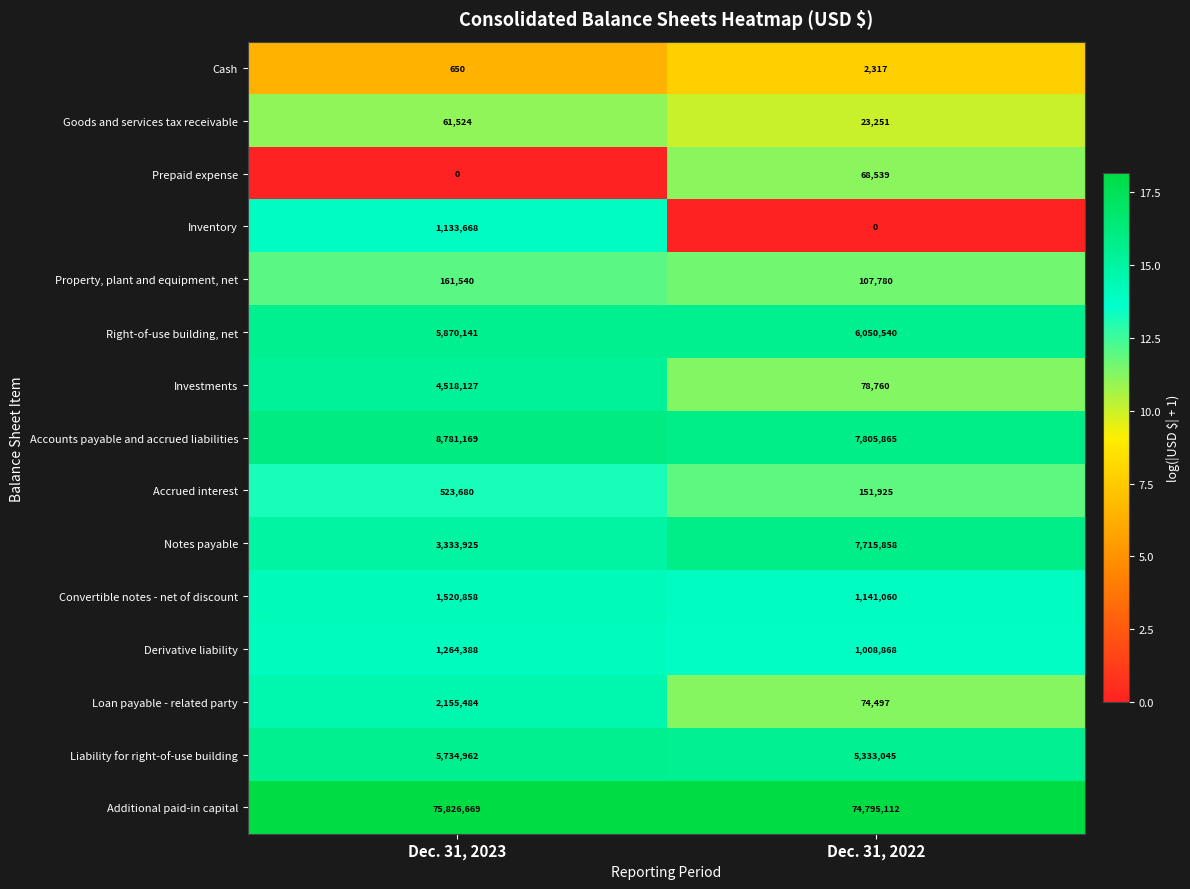

What is the average value of the Prepaid expense series?

34270